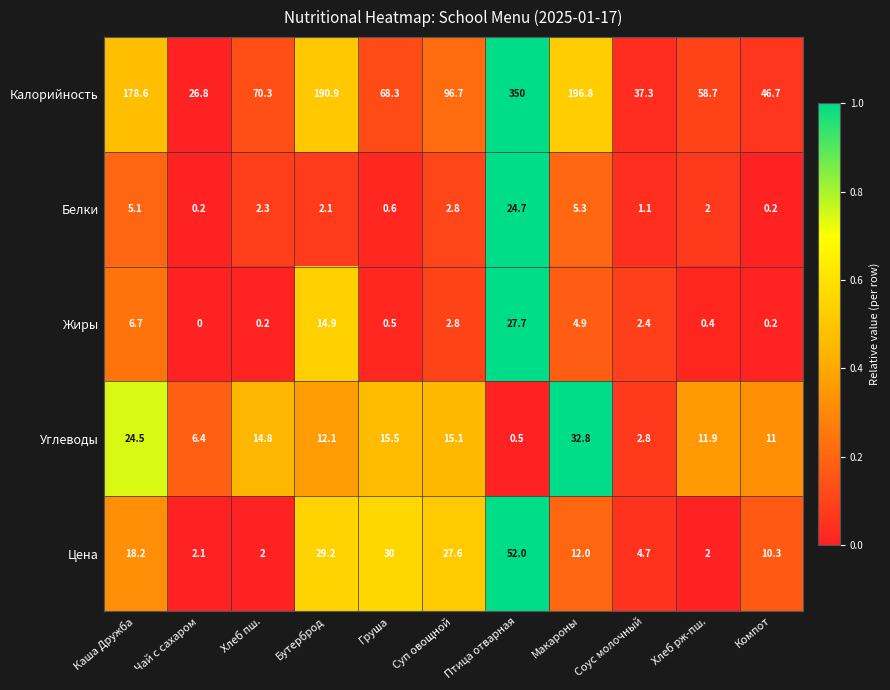

What is the spread (max minus min) of values at Соус молочный?

36.2